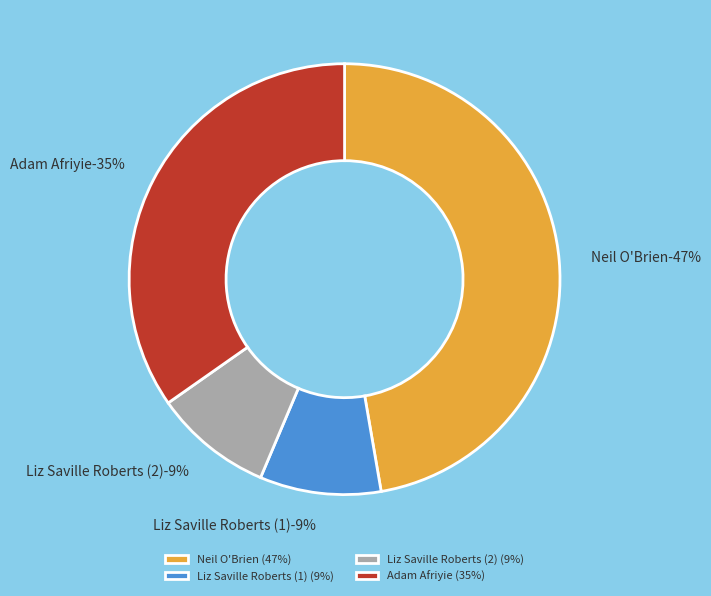

Is Adam Afriyie (202986) the majority of the pie?

No